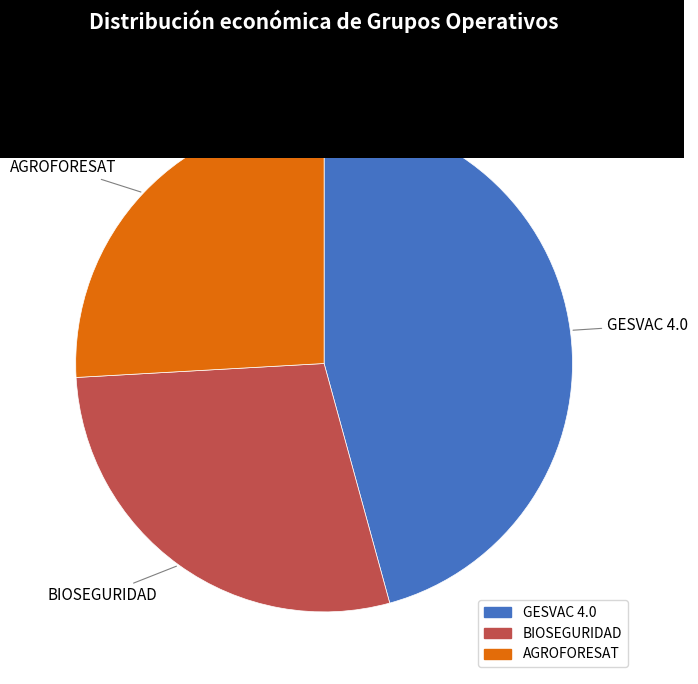

Which has a higher value, GESVAC 4.0 or BIOSEGURIDAD?

GESVAC 4.0